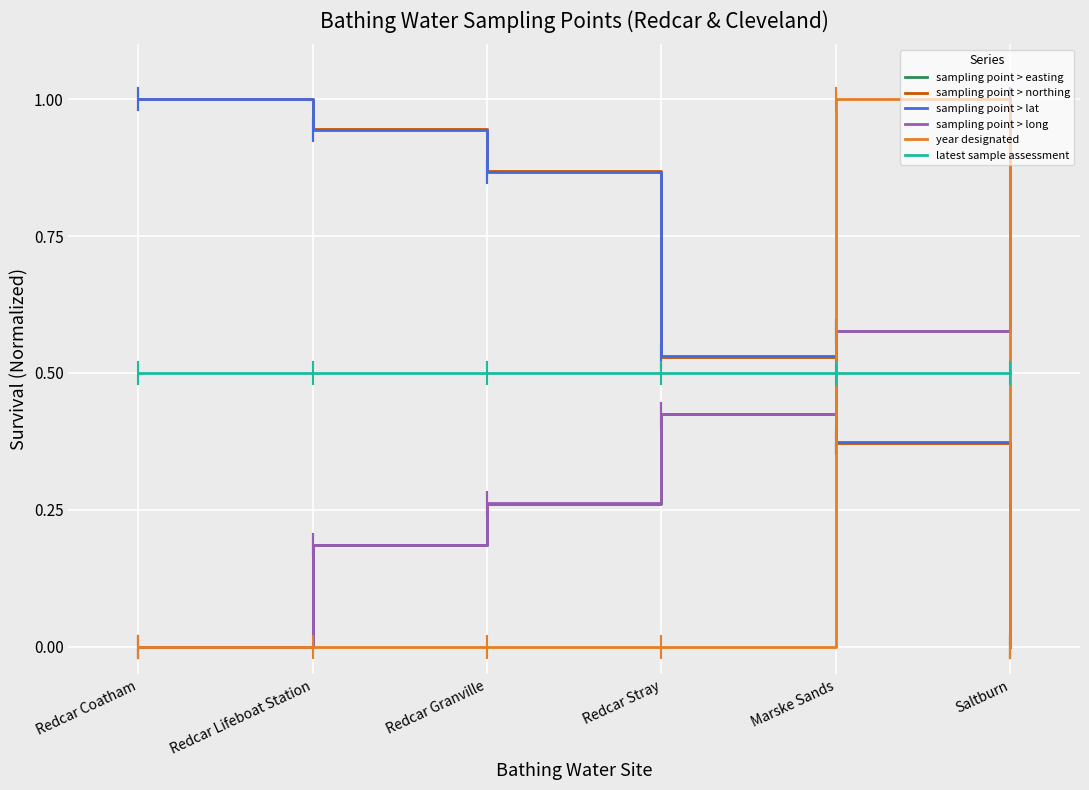

What is the maximum value for sampling point > lat?

1.0